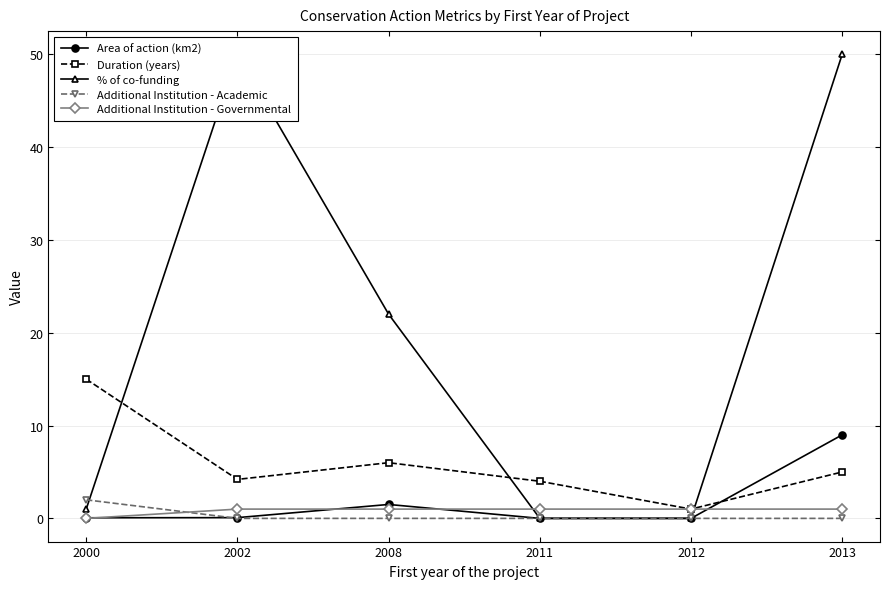

What is the value of the Area of action (km2) point at the 6th from the left?

9.0